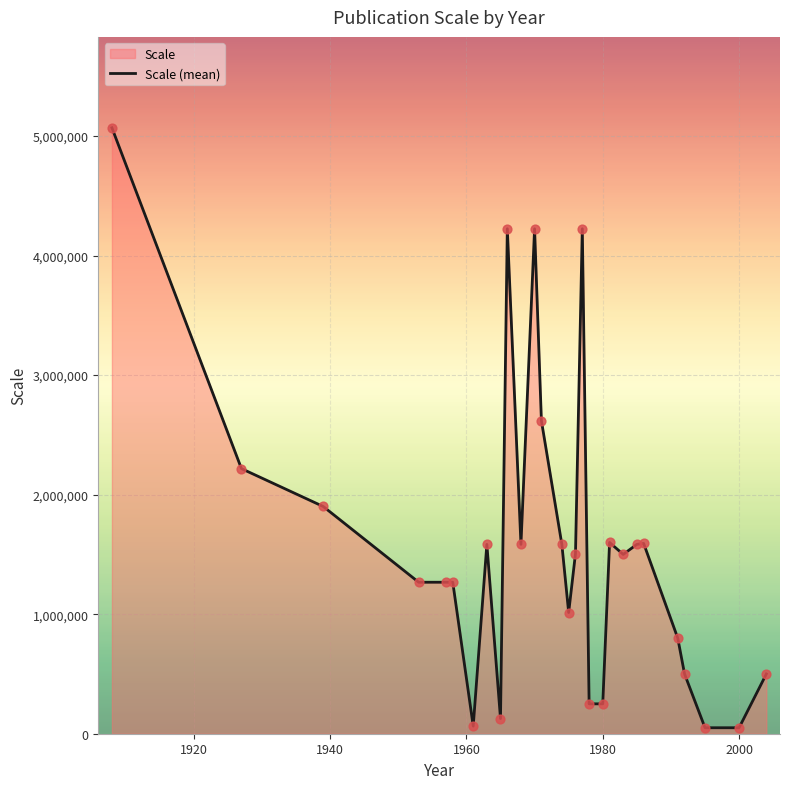

Approximately how many times larger is the value at 1986 compared to 1958?

1.3